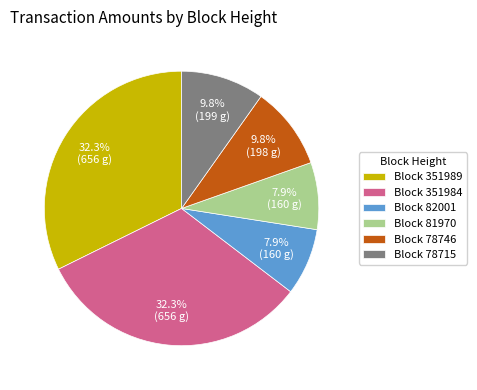

Combined, what portion of the pie is Block 351984 and Block 82001?

40.2%